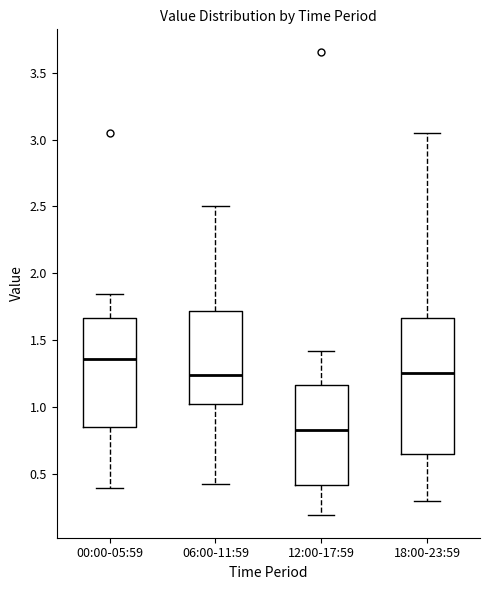

Comparing the boxes themselves (not the whiskers), which one is the tallest?

18:00-23:59